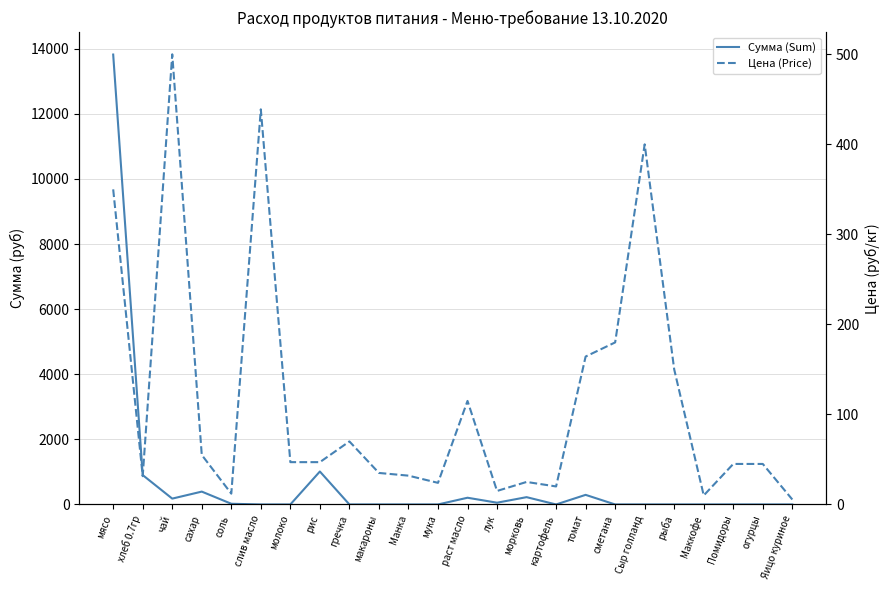

What is the label of the 17th point from the left?

томат